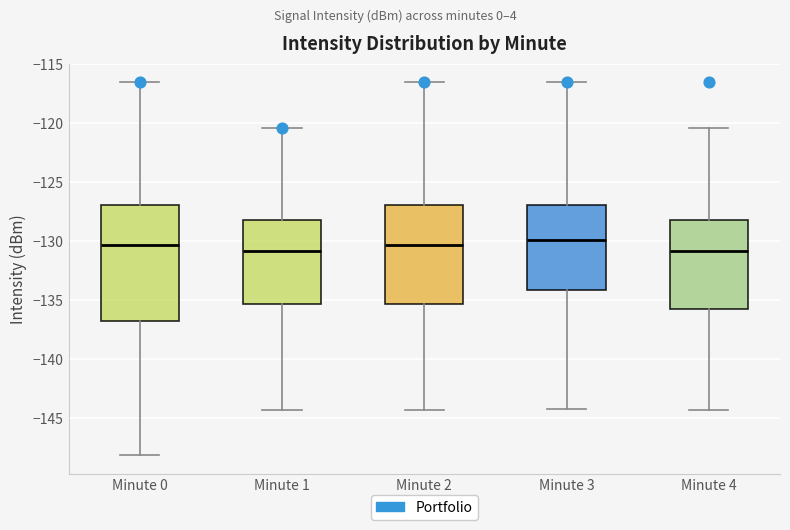

Reading left to right, read every box against the y-axis: the position of its median line, the range the box covers, and the ends of its whiskers. The values are not printed on the chart, so give them approximately, as read against the axis.

Minute 0: median -130.5, box -137.0 to -127.0, whiskers -148.0 to -116.5
Minute 1: median -131.0, box -135.5 to -128.0, whiskers -144.5 to -120.5
Minute 2: median -130.5, box -135.5 to -127.0, whiskers -144.5 to -116.5
Minute 3: median -130.0, box -134.0 to -127.0, whiskers -144.0 to -116.5
Minute 4: median -131.0, box -136.0 to -128.0, whiskers -144.5 to -120.5